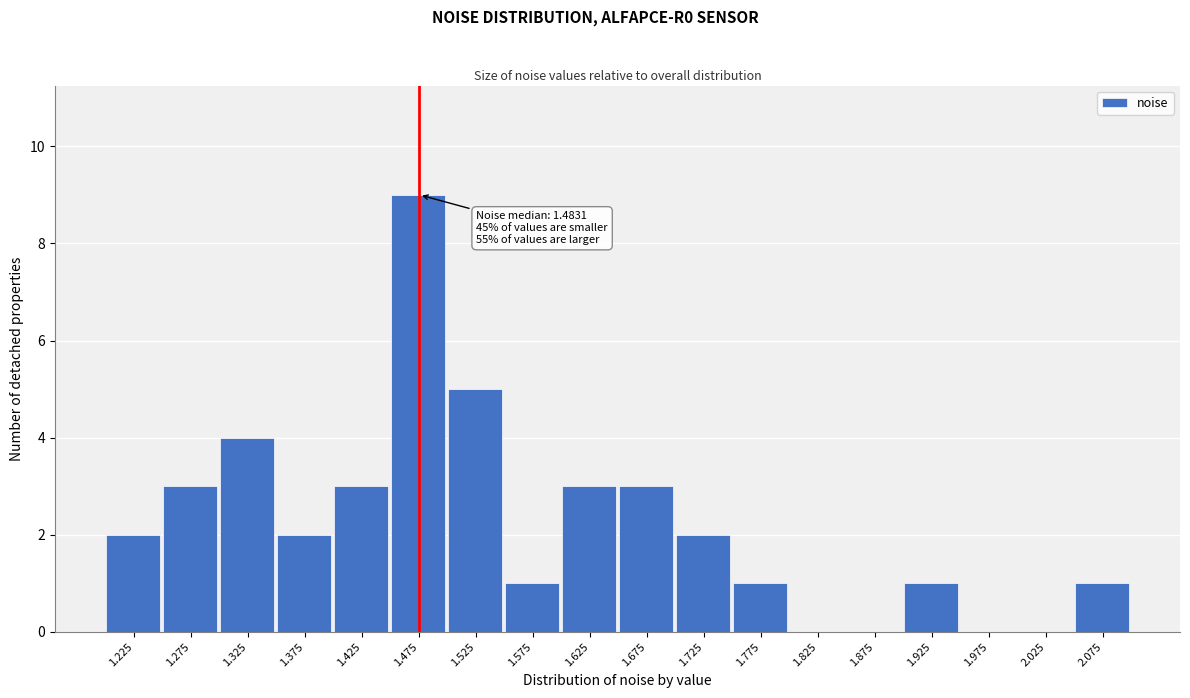

Which range on the x-axis has the tallest bar?

1.45 to 1.50